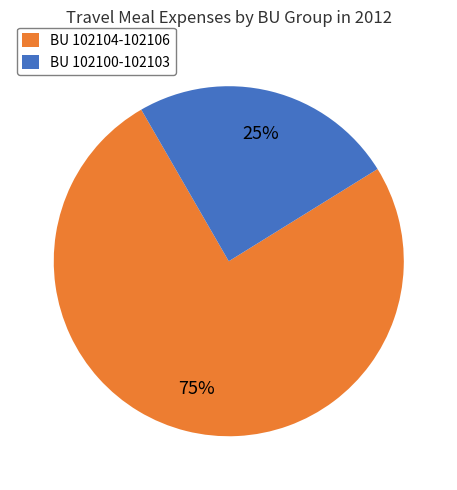

Which category has the smallest portion of the pie?

BU 102100-102103